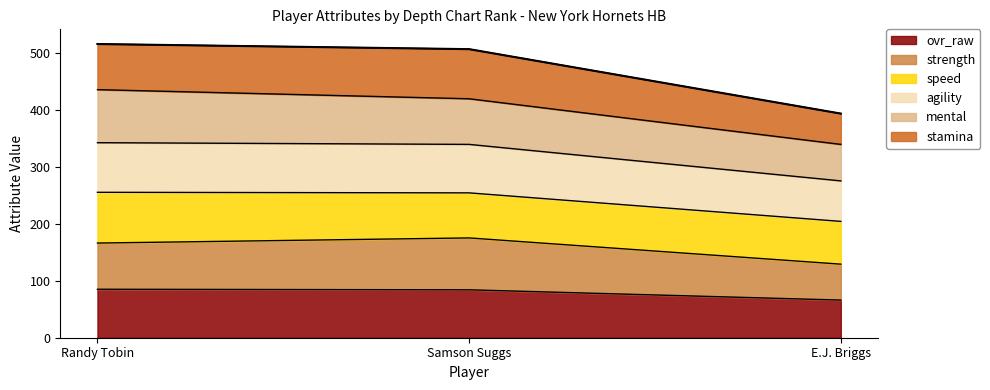

The value of agility at E.J. Briggs is 86. True or false?

False